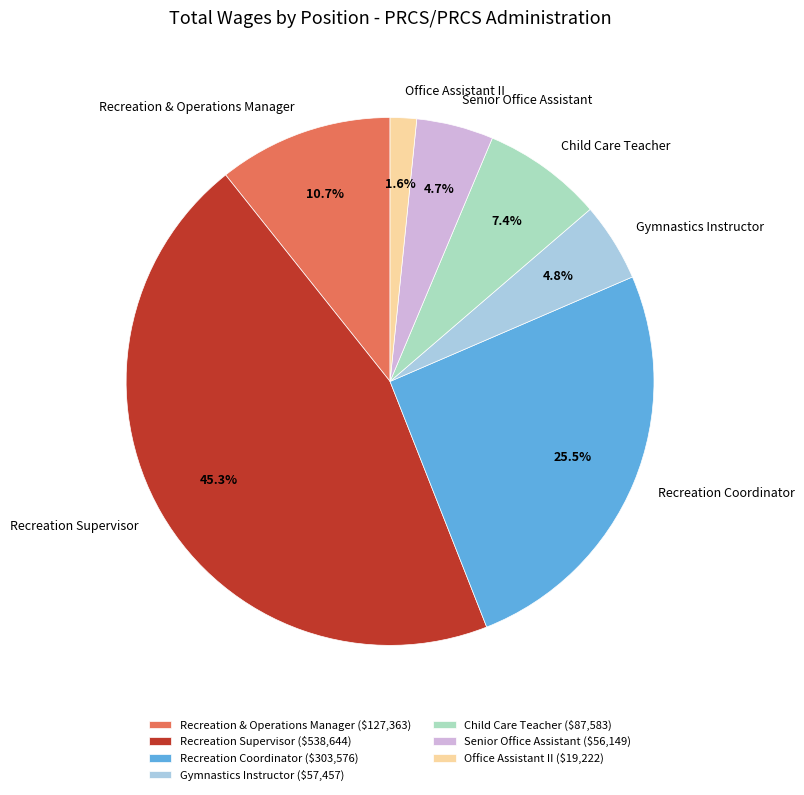

How much of the chart is everything except Child Care Teacher?

92.6%